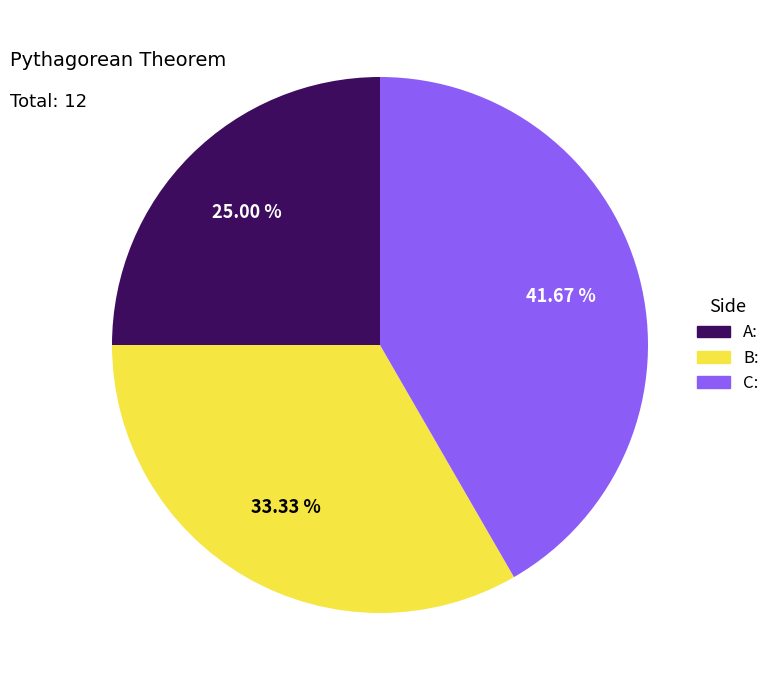

Rank the categories by value from lowest to highest.

A:, B:, C: